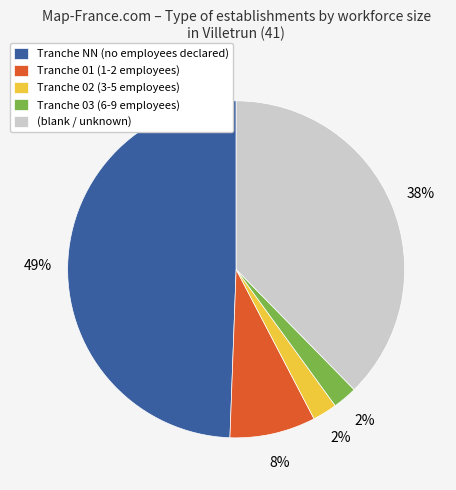

Which has a higher value, Tranche NN (no employees declared) or Tranche 01 (1-2 employees)?

Tranche NN (no employees declared)